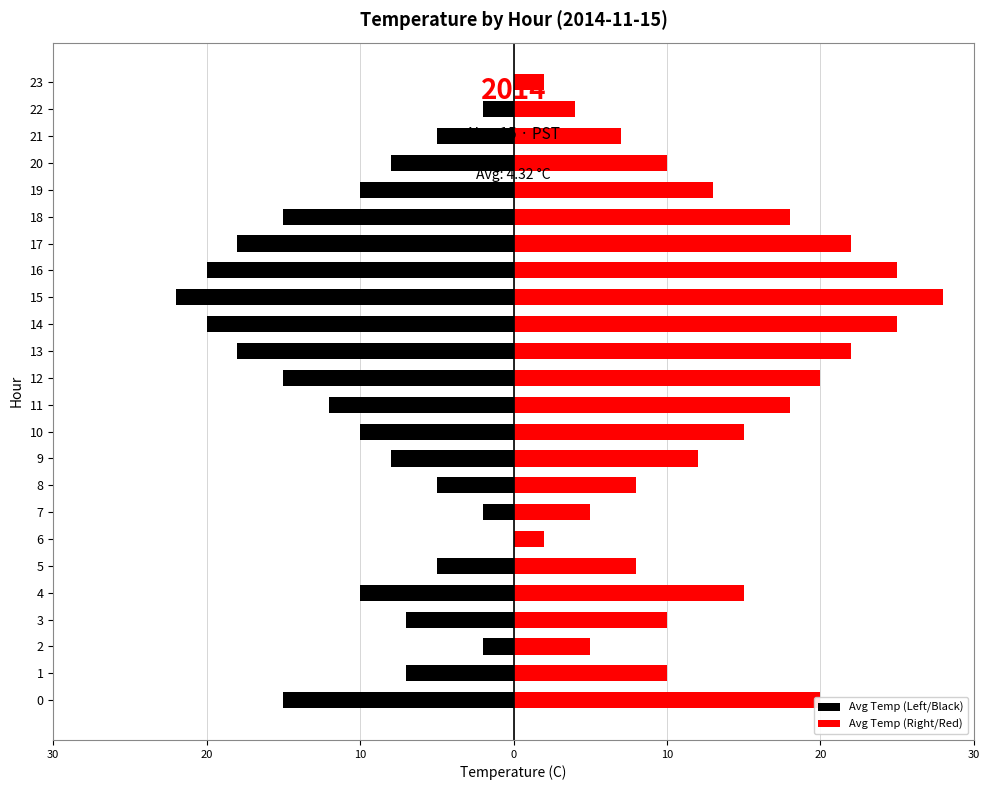

Are the bars horizontal?

Yes